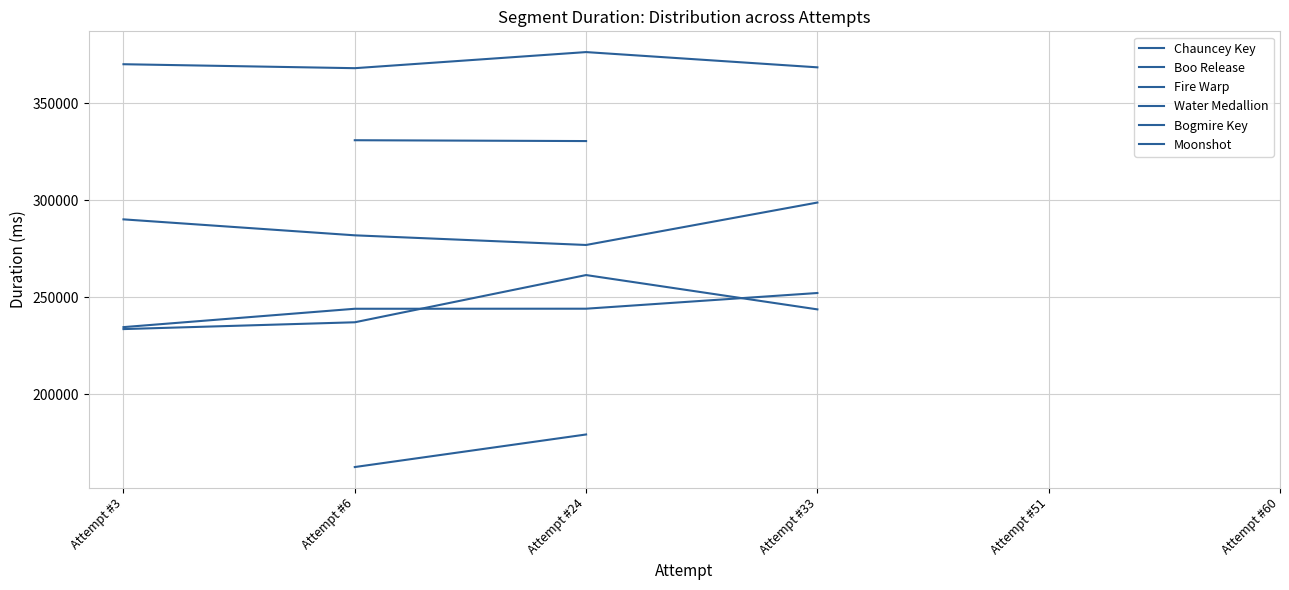

At which category does Moonshot reach its first local peak?

Attempt #24